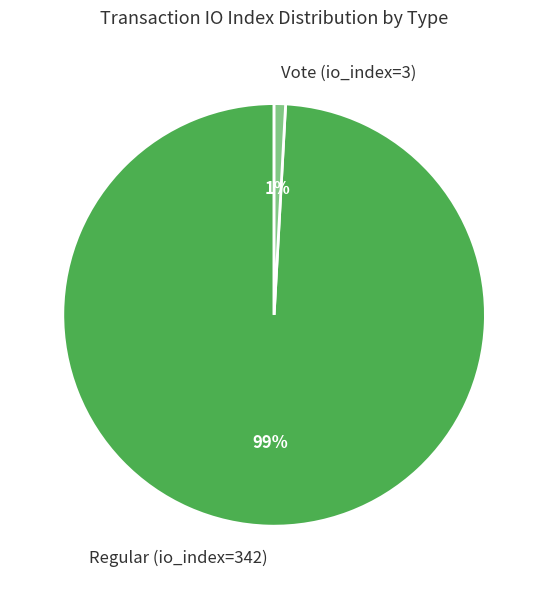

Is the sum of Vote (io_index=3) and Regular (io_index=342) greater than half?

Yes